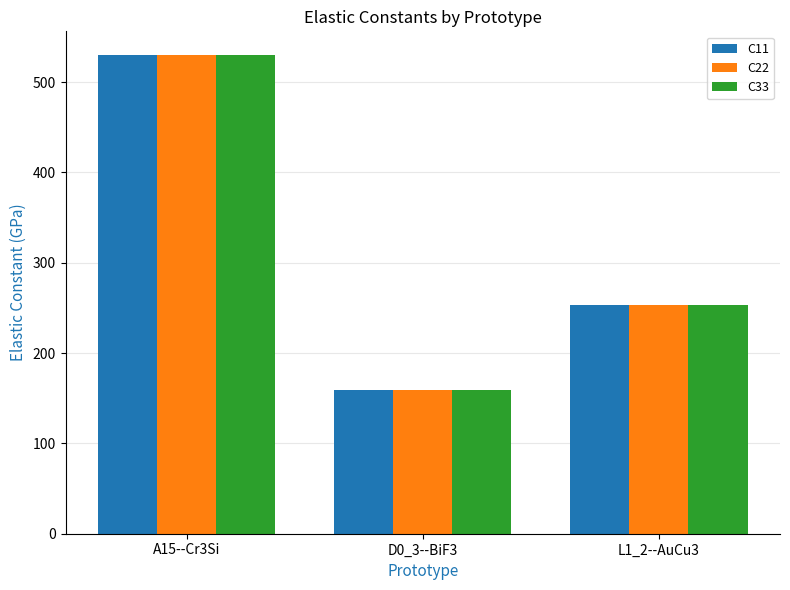

What is the difference between the maximum and minimum values in the C22 series?

370.0